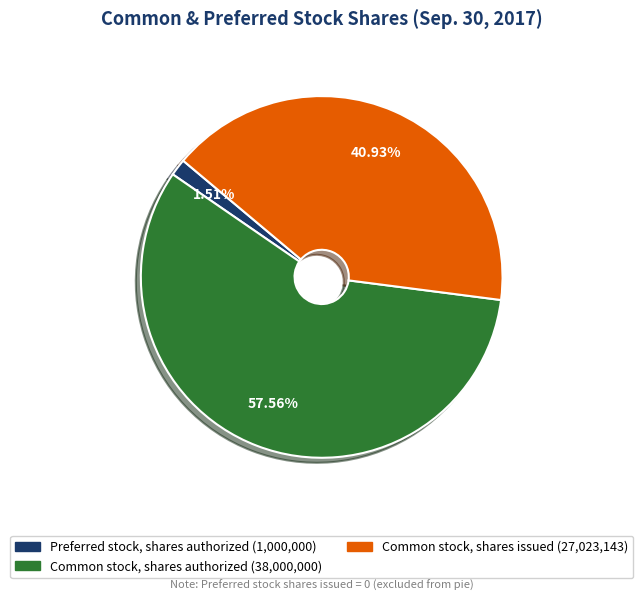

Is there any slice that represents more than half of the pie?

Yes